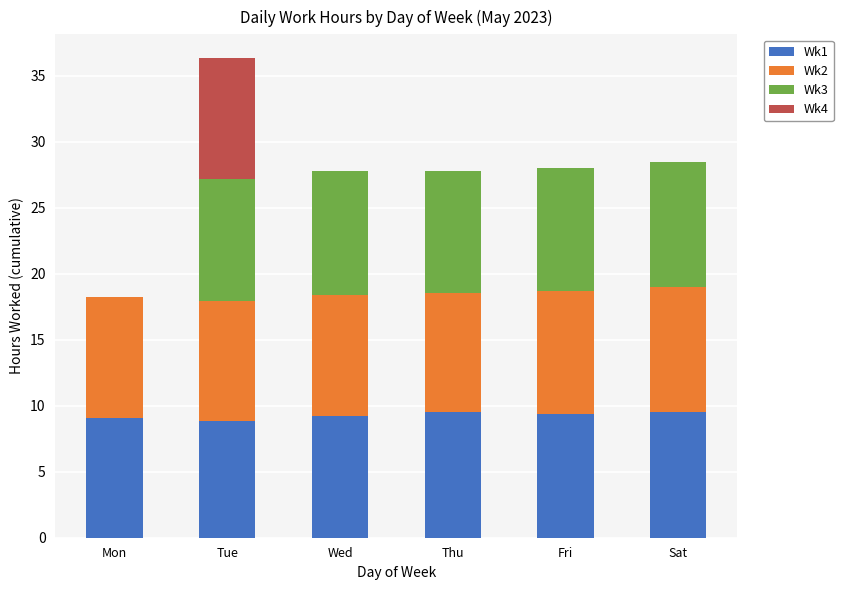

What is the highest value of the Wk1 series?

9.5